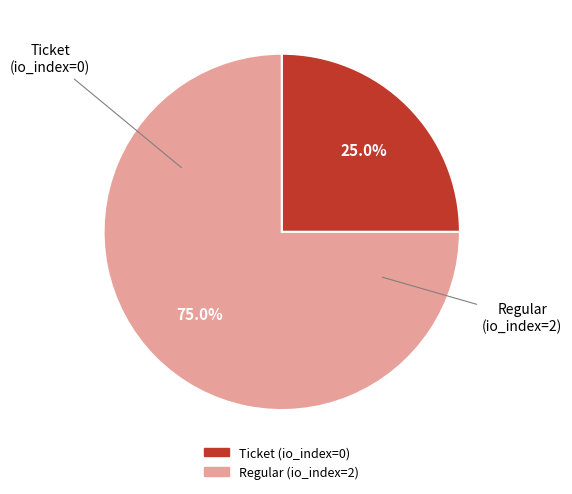

To the nearest percent, what is the difference between the Regular (io_index=2) and Ticket (io_index=0) slice percentages?

50%